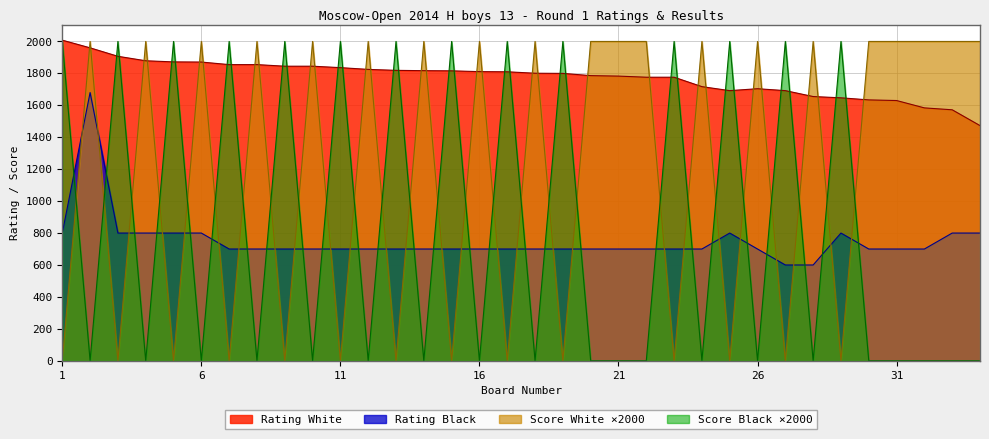

Which category has the highest value across all series?

1